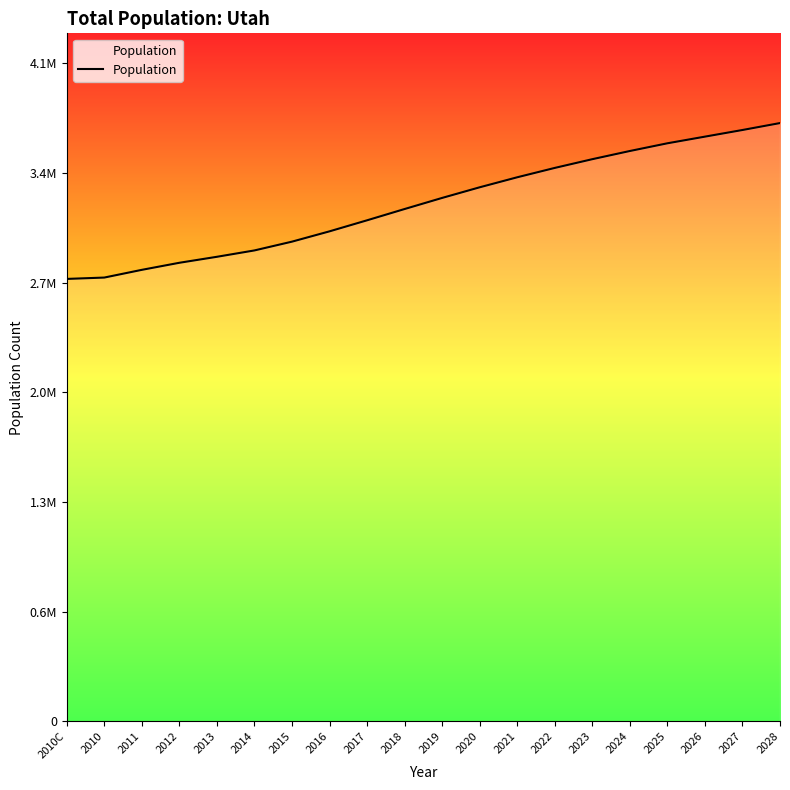

What is the value of the 8th point from the left?

3061159.9